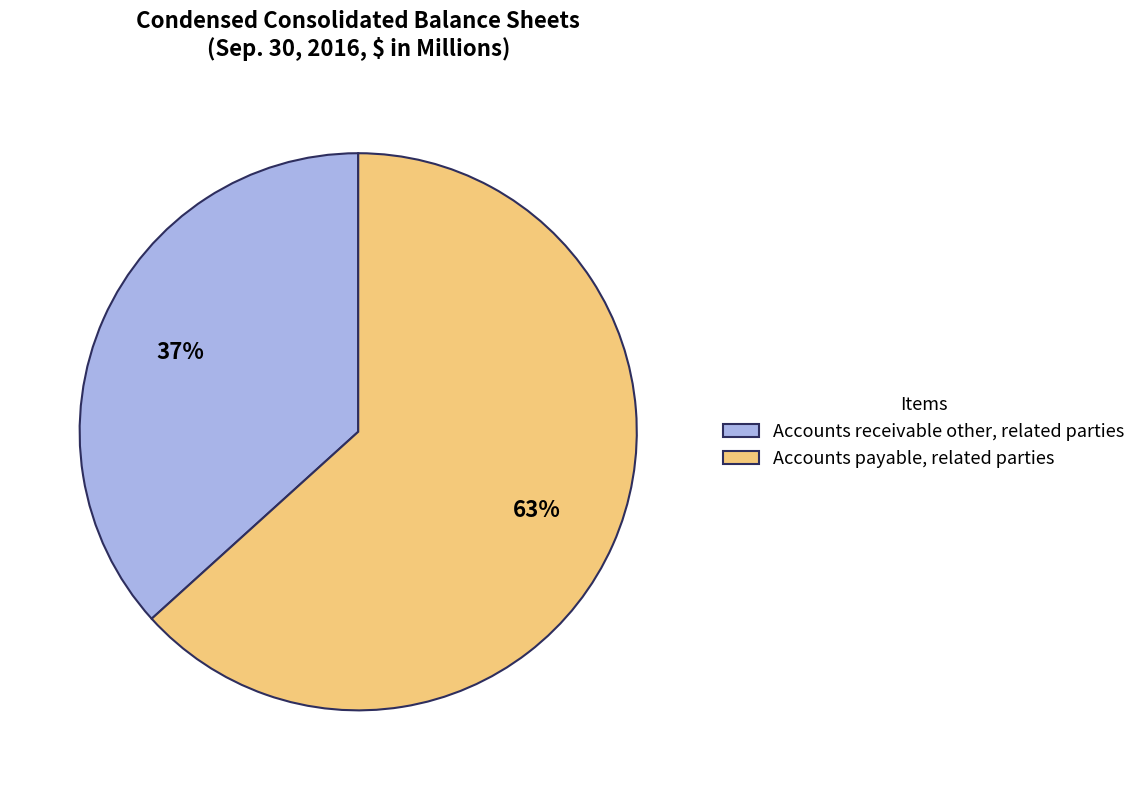

True or false: Accounts receivable other, related parties accounts for 51% of the total.

False